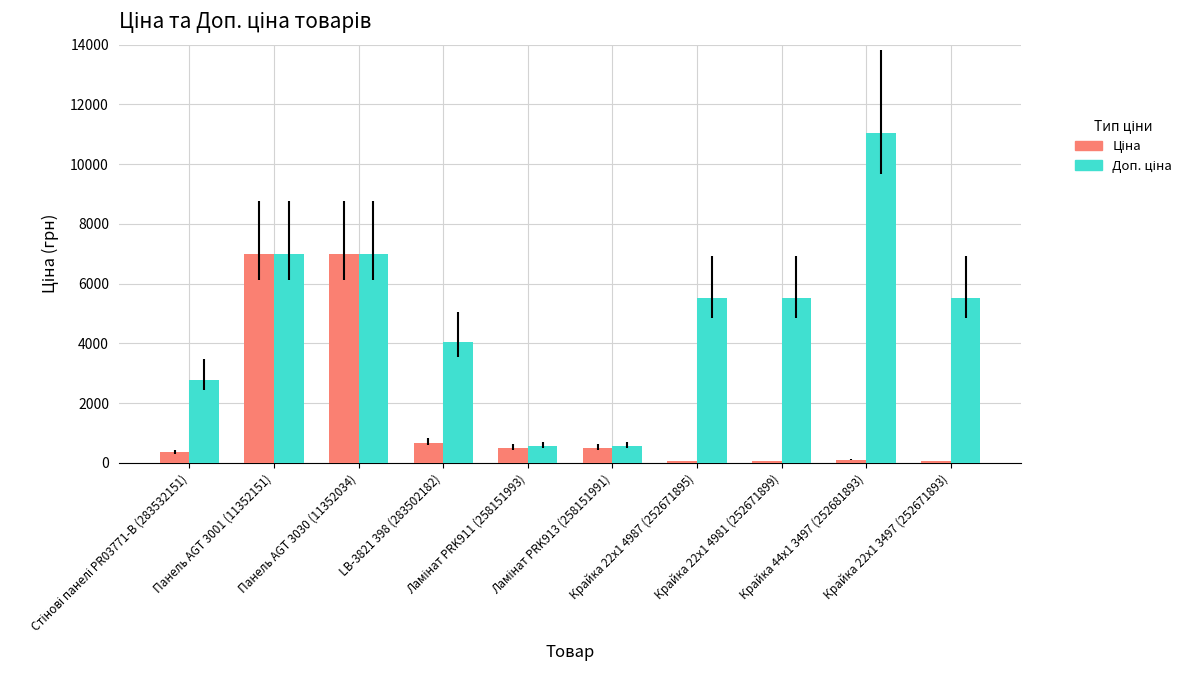

What is the label of the 3rd bar from the right?

Крайка 22x1 4981 (252671899)